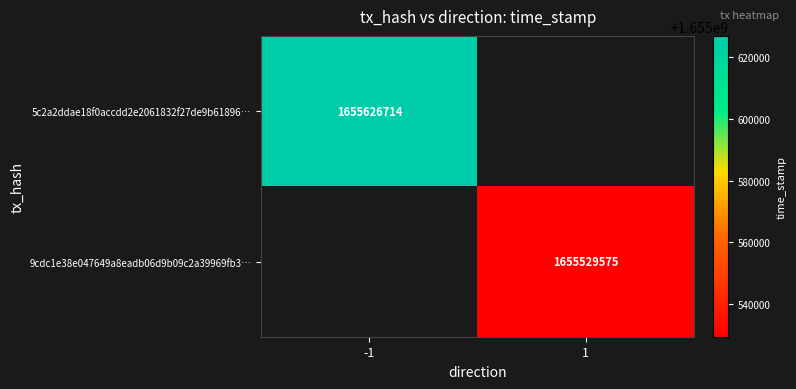

True or false: 5c2a2ddae18f0accdd2e2061832f27de9b61896… has a value of 1655626714 at -1.

True